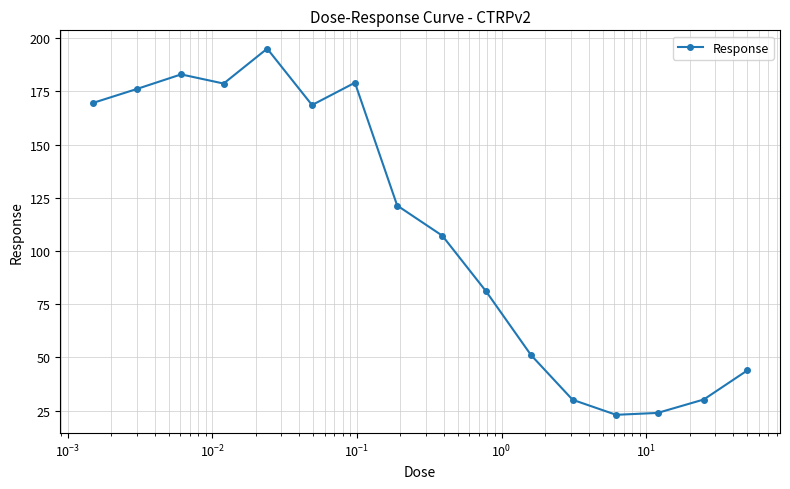

What is the sum of all values?

1762.4